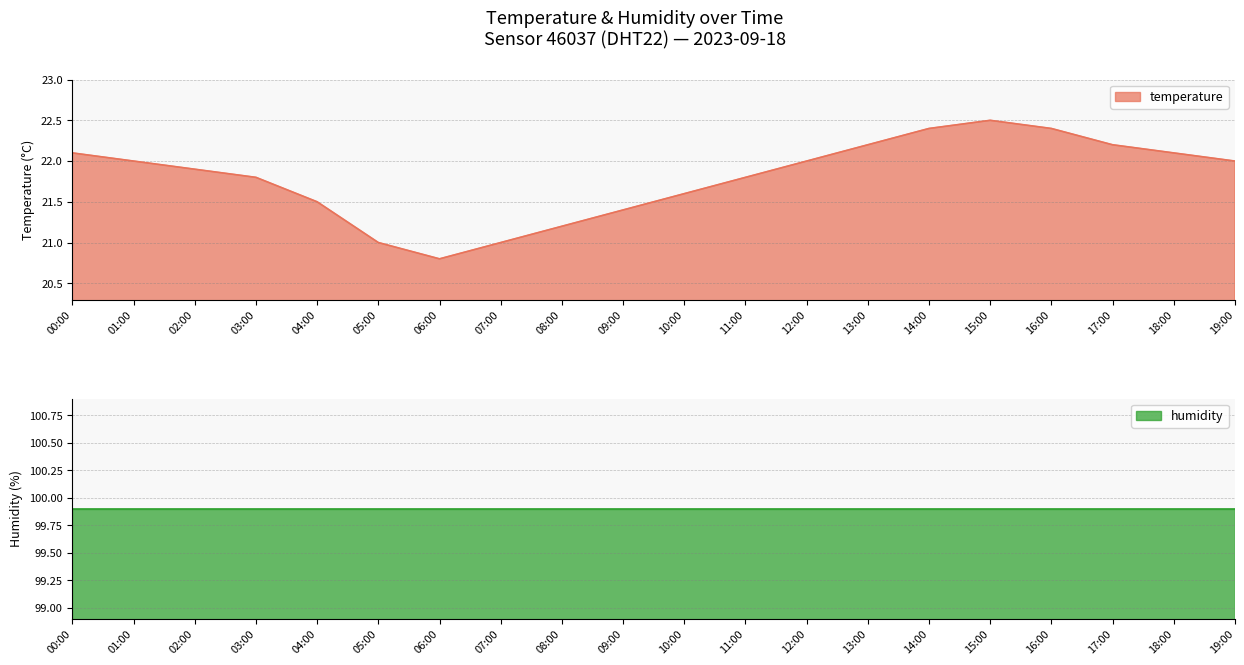

List the labels in order of value, largest first.

15:00, 14:00, 16:00, 13:00, 17:00, 00:00, 18:00, 01:00, 12:00, 19:00, 02:00, 03:00, 11:00, 10:00, 04:00, 09:00, 08:00, 05:00, 07:00, 06:00